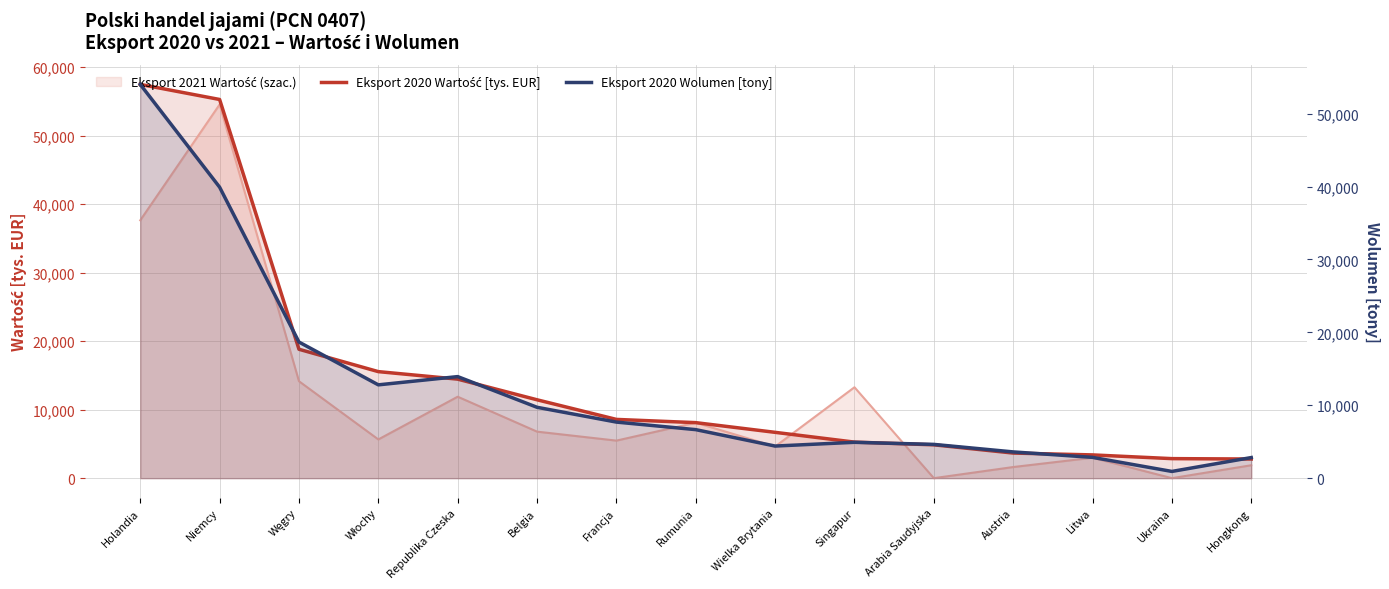

How many lines are shown in the chart?

2